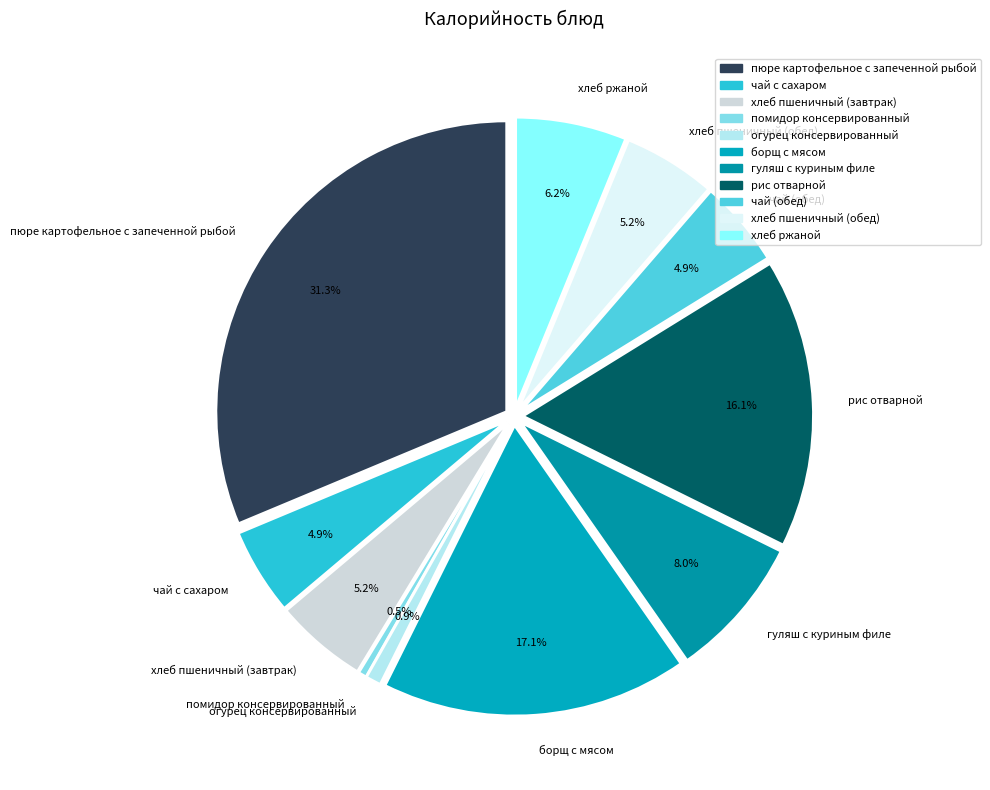

Is there any slice that represents more than half of the pie?

No